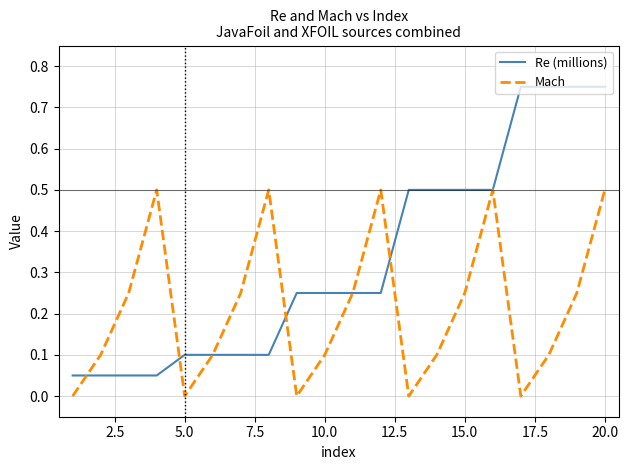

Which series ends up on top after the final intersection of Re (millions) and Mach?

Re (millions)